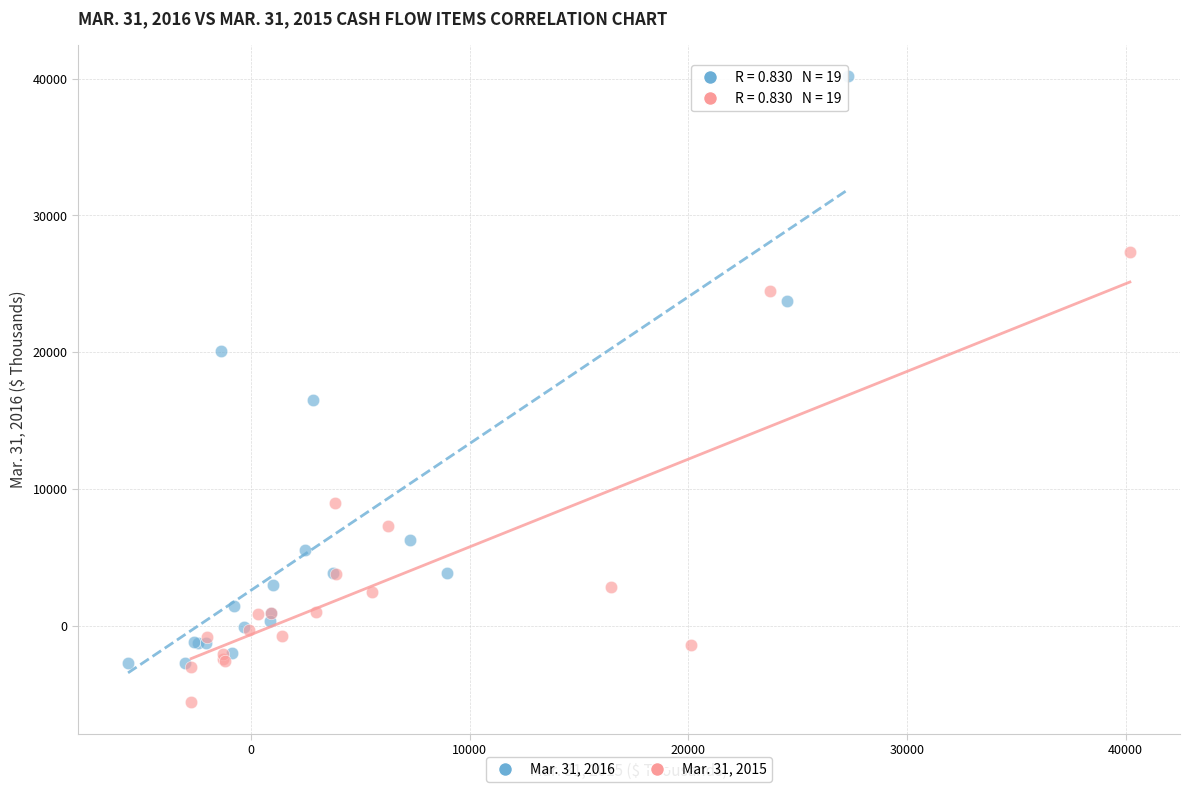

Which series contains the lowest Y value?

Mar. 31, 2015